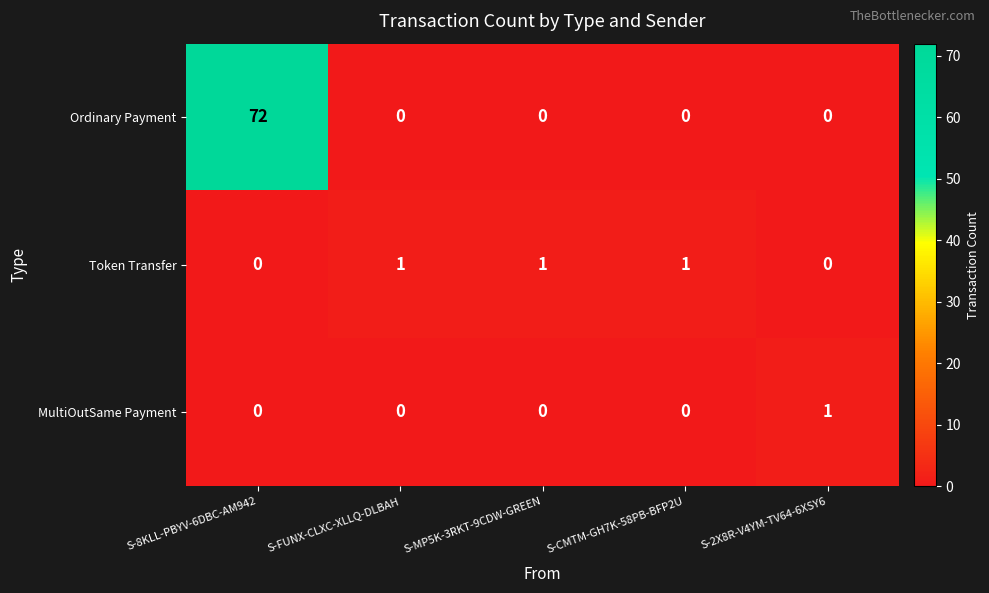

At how many categories does at least one series exceed 40?

1